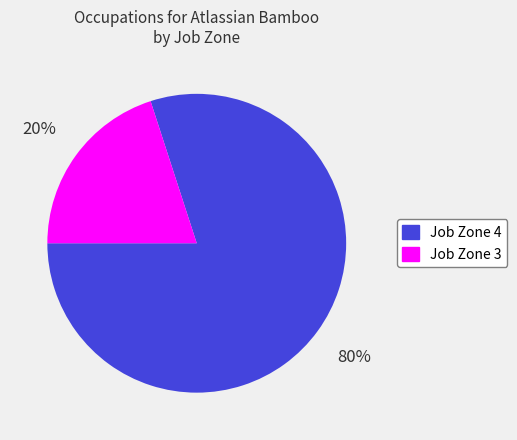

Does any single category account for the majority?

Yes